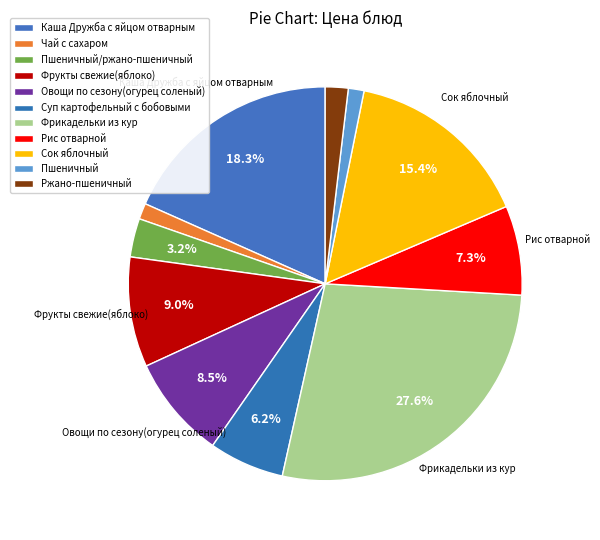

How many slices are in this pie chart?

11